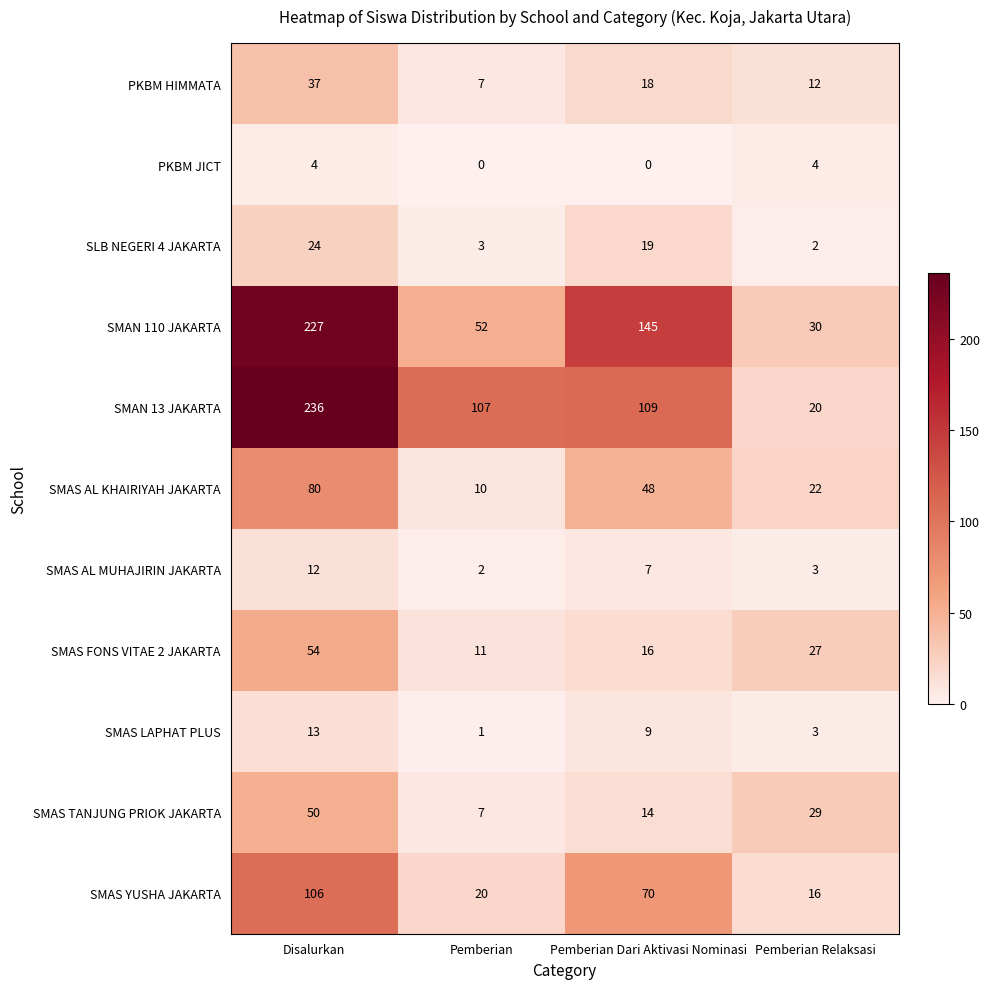

Which series has the largest total across all categories?

SMAN 13 JAKARTA